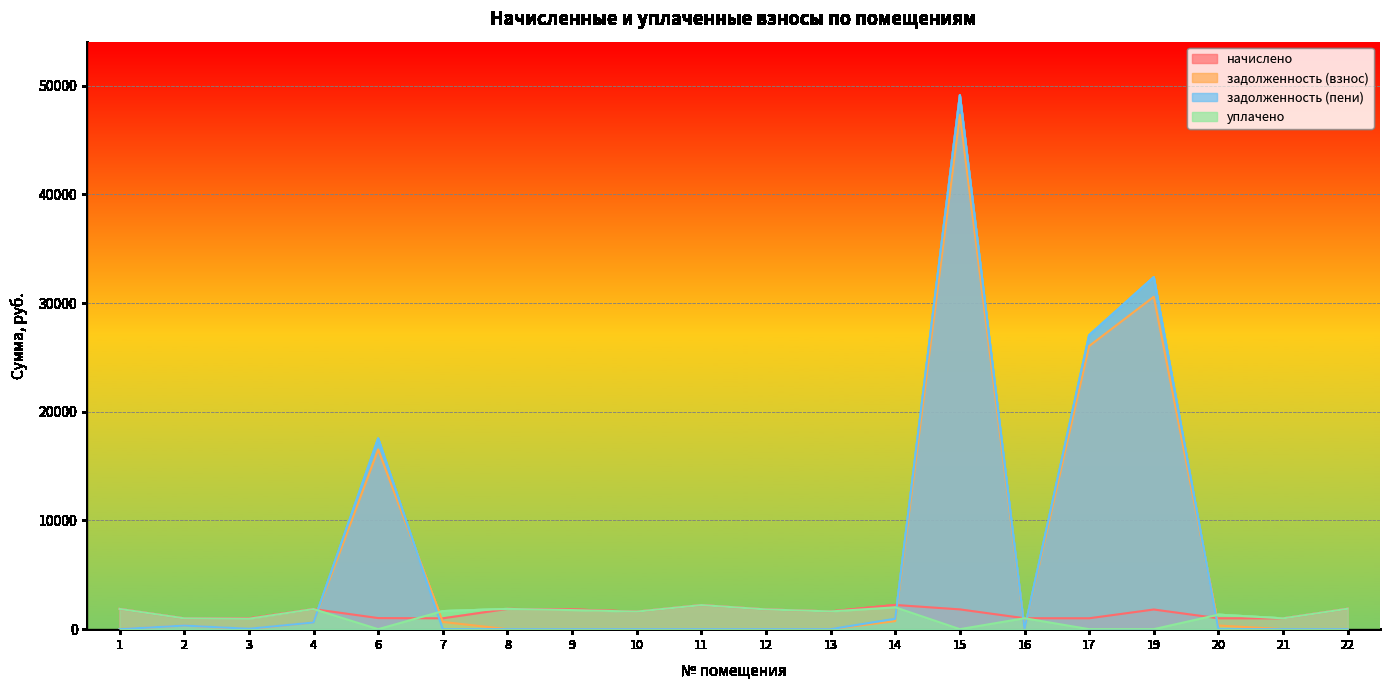

Rank the series at 19 from lowest to highest value.

уплачено, начислено, задолженность (взнос), задолженность (пени)